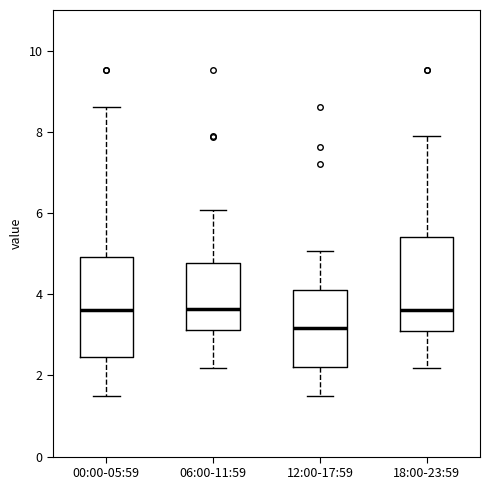

Reading left to right, transcribe this box plot: for each box, give where its median line is, the range the box spans, and where its two whiskers end, as read against the y-axis. The values are not printed on the chart, so give them approximately, as read against the axis.

00:00-05:59: median 3.6, box 2.4 to 5.0, whiskers 1.6 to 8.6
06:00-11:59: median 3.6, box 3.2 to 4.8, whiskers 2.2 to 6.0
12:00-17:59: median 3.2, box 2.2 to 4.0, whiskers 1.6 to 5.0
18:00-23:59: median 3.6, box 3.2 to 5.4, whiskers 2.2 to 8.0